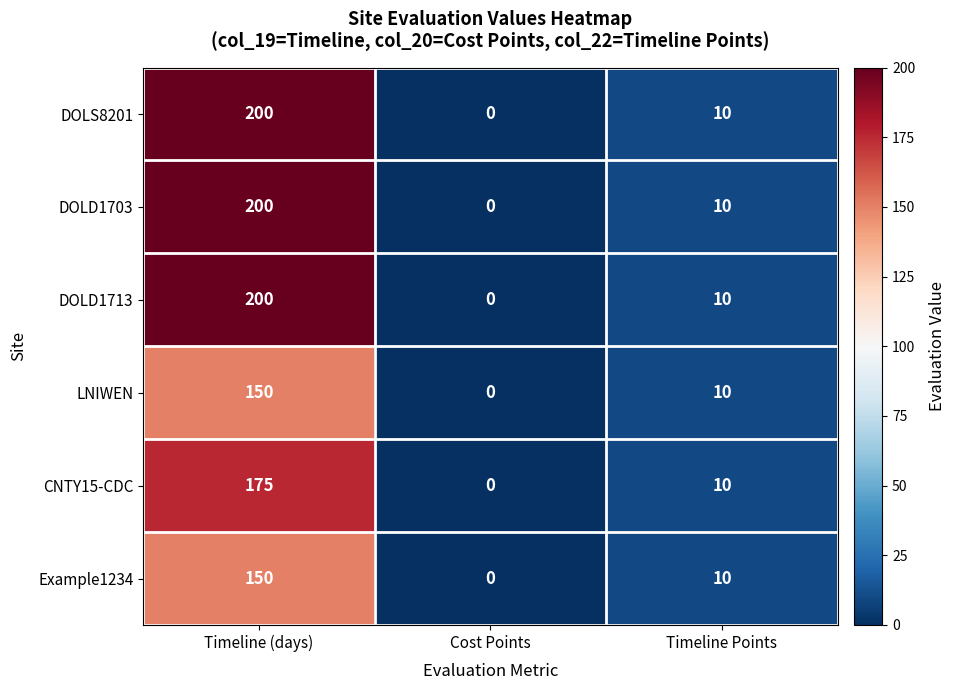

At which category does the chart reach its minimum across all series?

Cost Points